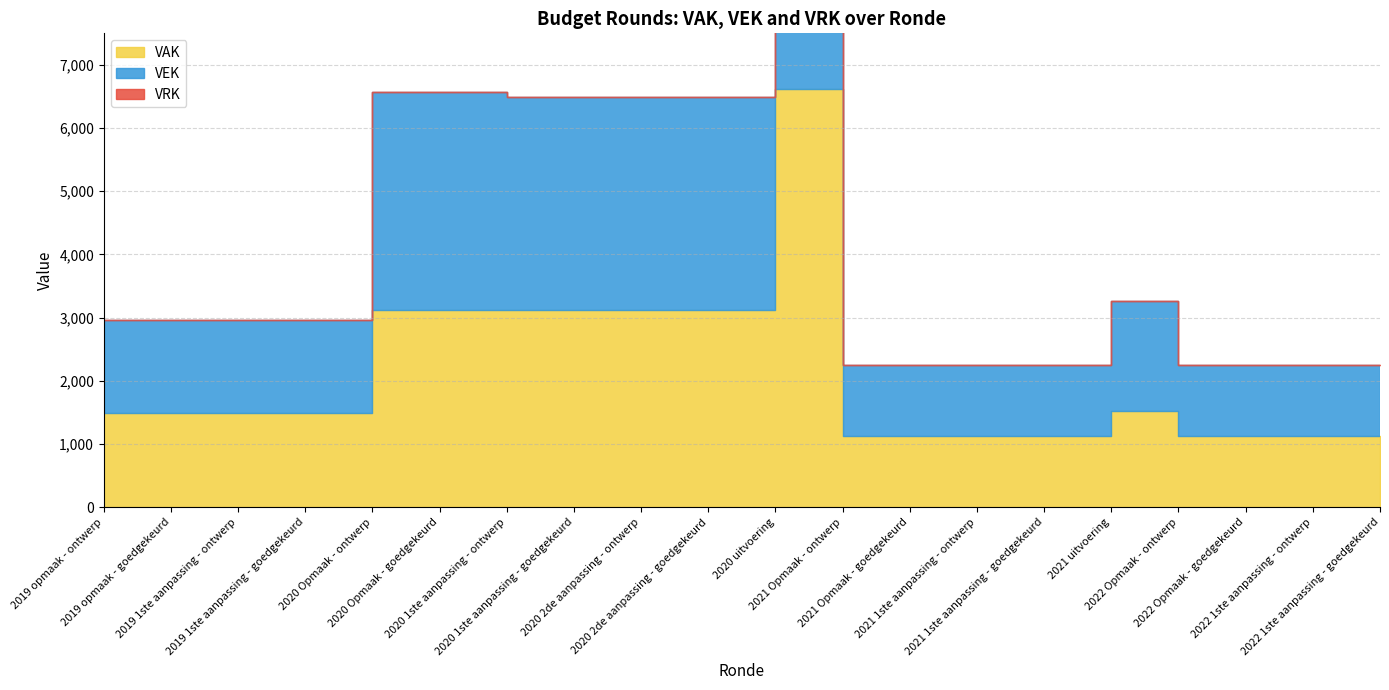

What position from the left is 2019 opmaak - goedgekeurd?

2